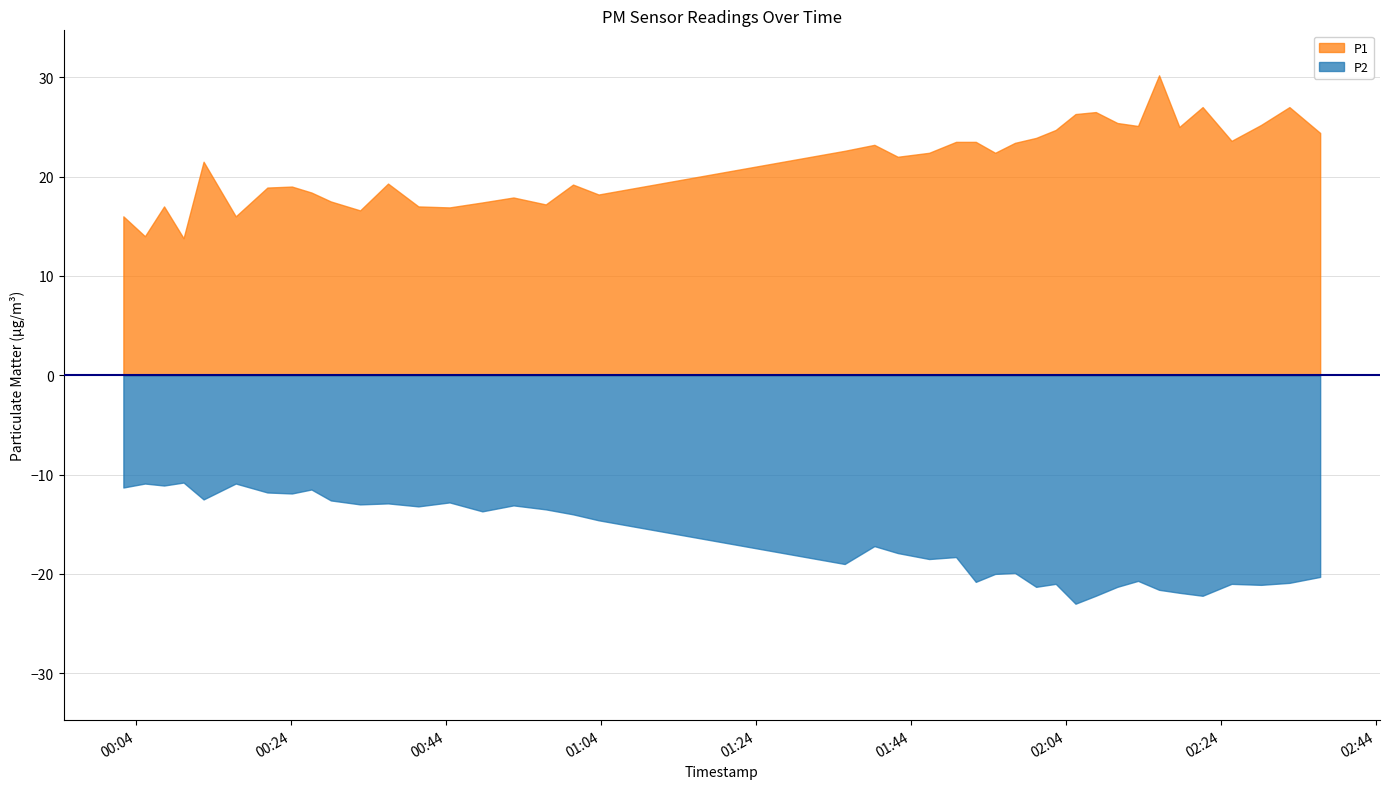

What position from the left is 2023-04-01T00:16:54?

6